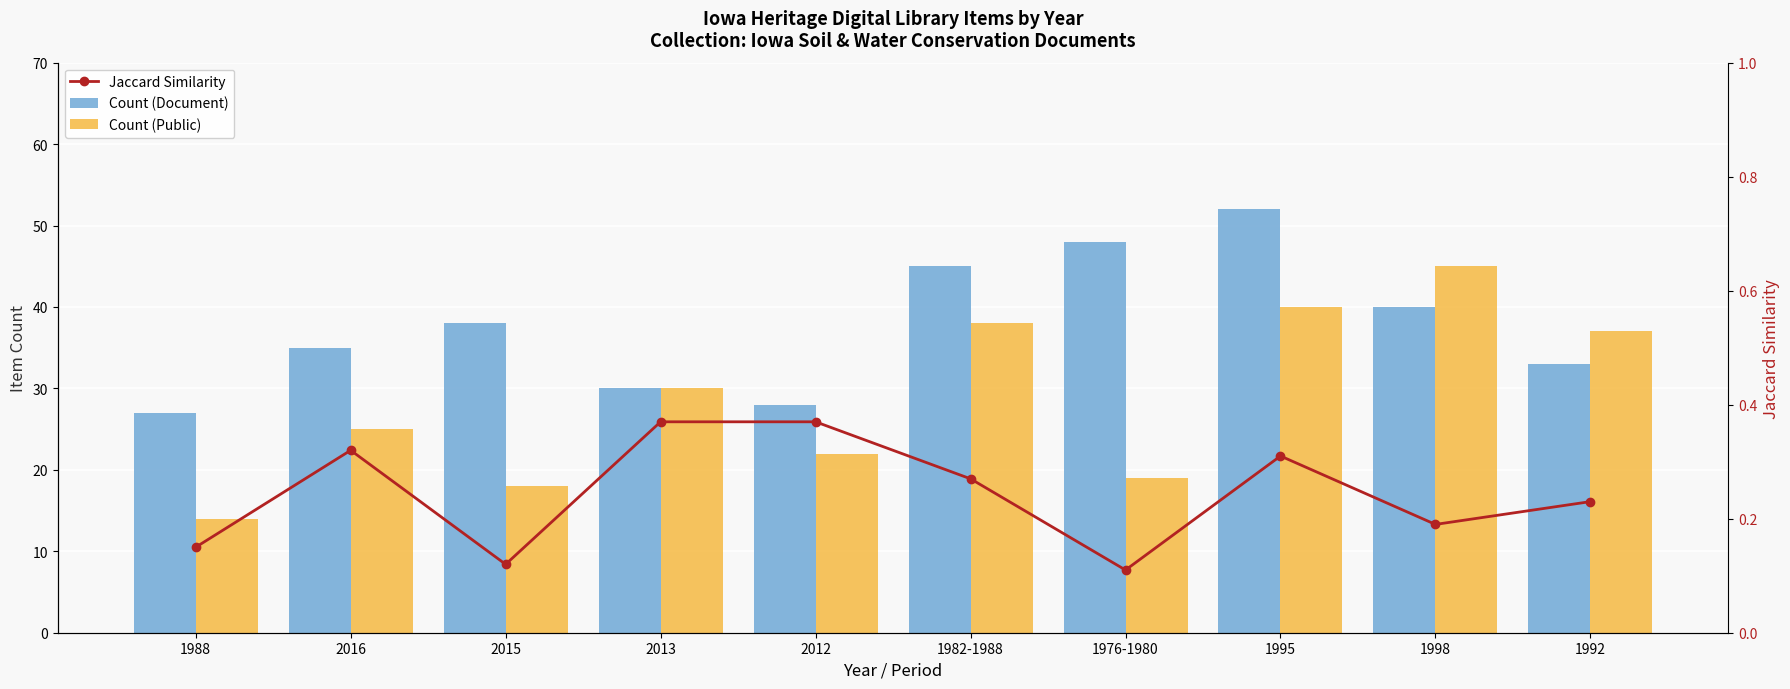

What position from the left is 2012?

5